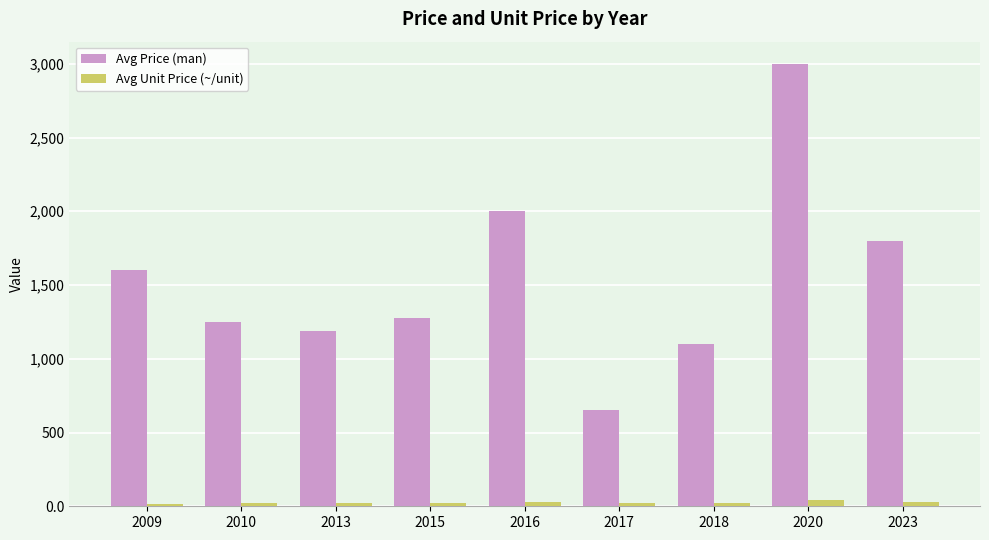

What is the difference between the maximum and minimum values in the Avg Unit Price (~/unit) series?

23.2